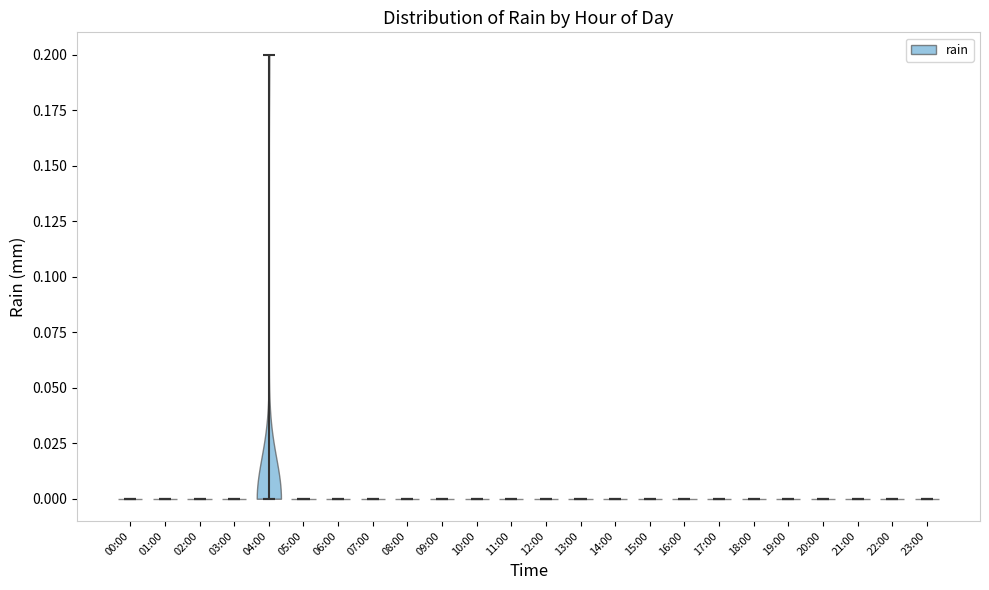

Reading left to right, read every violin against the y-axis: where its median line is, and the lowest and highest points it reaches. The values are not printed on the chart, so give them approximately, as read against the axis.

00:00: median line 0.0, lowest point 0.0, highest point 0.0
01:00: median line 0.0, lowest point 0.0, highest point 0.0
02:00: median line 0.0, lowest point 0.0, highest point 0.0
03:00: median line 0.0, lowest point 0.0, highest point 0.0
04:00: median line 0.0, lowest point 0.0, highest point 0.2
05:00: median line 0.0, lowest point 0.0, highest point 0.0
06:00: median line 0.0, lowest point 0.0, highest point 0.0
07:00: median line 0.0, lowest point 0.0, highest point 0.0
08:00: median line 0.0, lowest point 0.0, highest point 0.0
09:00: median line 0.0, lowest point 0.0, highest point 0.0
10:00: median line 0.0, lowest point 0.0, highest point 0.0
11:00: median line 0.0, lowest point 0.0, highest point 0.0
12:00: median line 0.0, lowest point 0.0, highest point 0.0
13:00: median line 0.0, lowest point 0.0, highest point 0.0
14:00: median line 0.0, lowest point 0.0, highest point 0.0
15:00: median line 0.0, lowest point 0.0, highest point 0.0
16:00: median line 0.0, lowest point 0.0, highest point 0.0
17:00: median line 0.0, lowest point 0.0, highest point 0.0
18:00: median line 0.0, lowest point 0.0, highest point 0.0
19:00: median line 0.0, lowest point 0.0, highest point 0.0
20:00: median line 0.0, lowest point 0.0, highest point 0.0
21:00: median line 0.0, lowest point 0.0, highest point 0.0
22:00: median line 0.0, lowest point 0.0, highest point 0.0
23:00: median line 0.0, lowest point 0.0, highest point 0.0